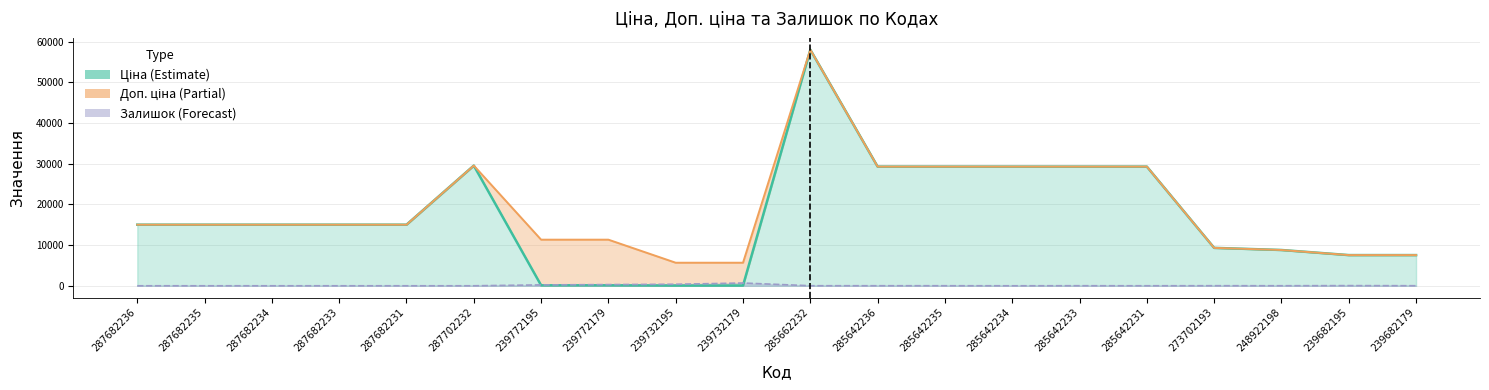

At which category is the sum across all series the highest?

285662232